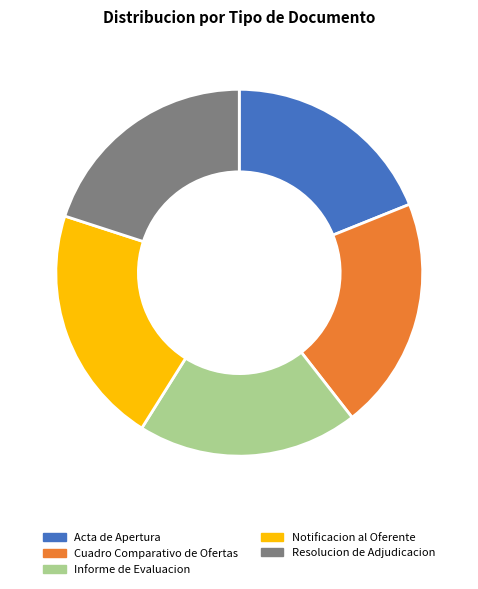

Count the number of slices in the pie.

5